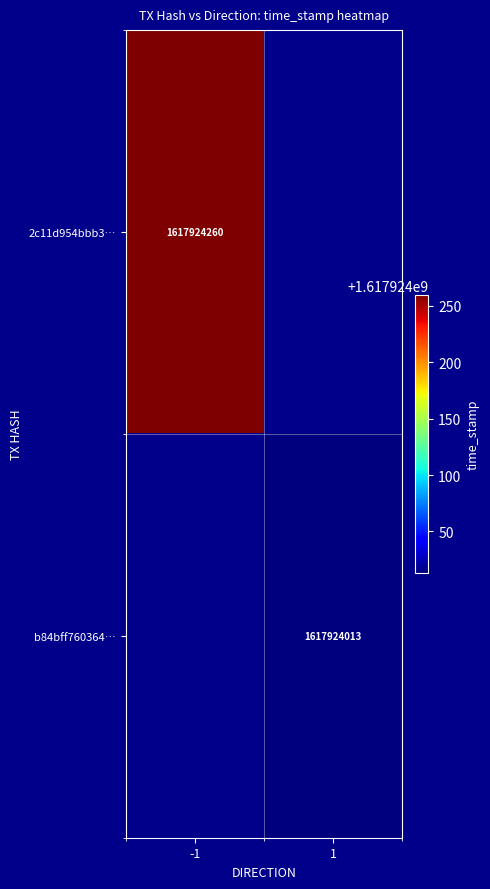

Count the b84bff76036405a9e75d1d57459b23cea3708c2 values in the range 1 to 1617924013.

2